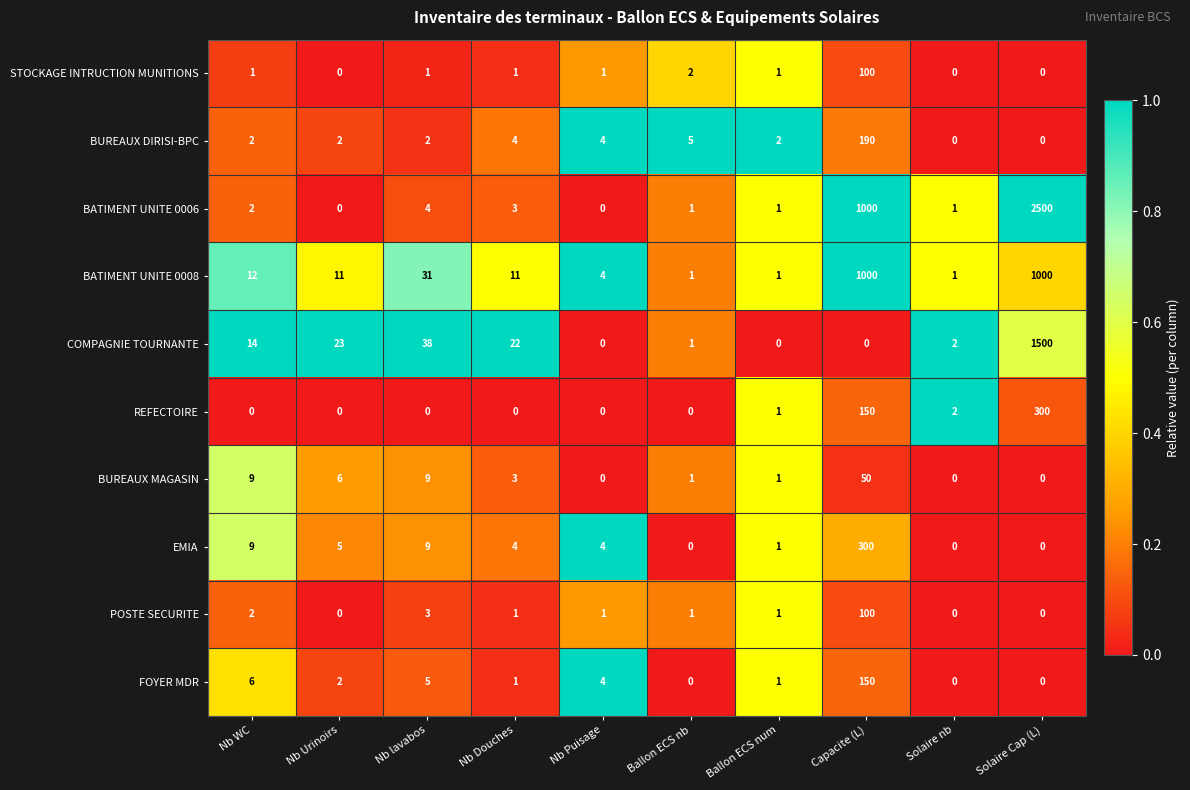

Count the number of categories in the chart.

10